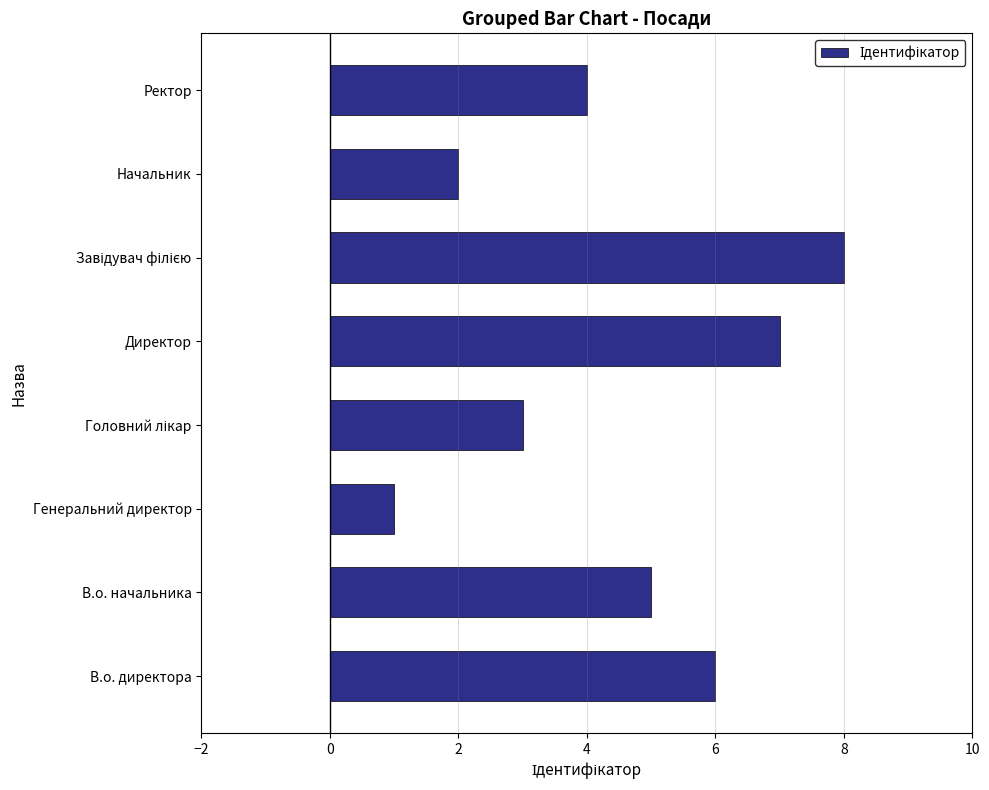

The chart shows a value of 1 at Генеральний директор. True or false?

True